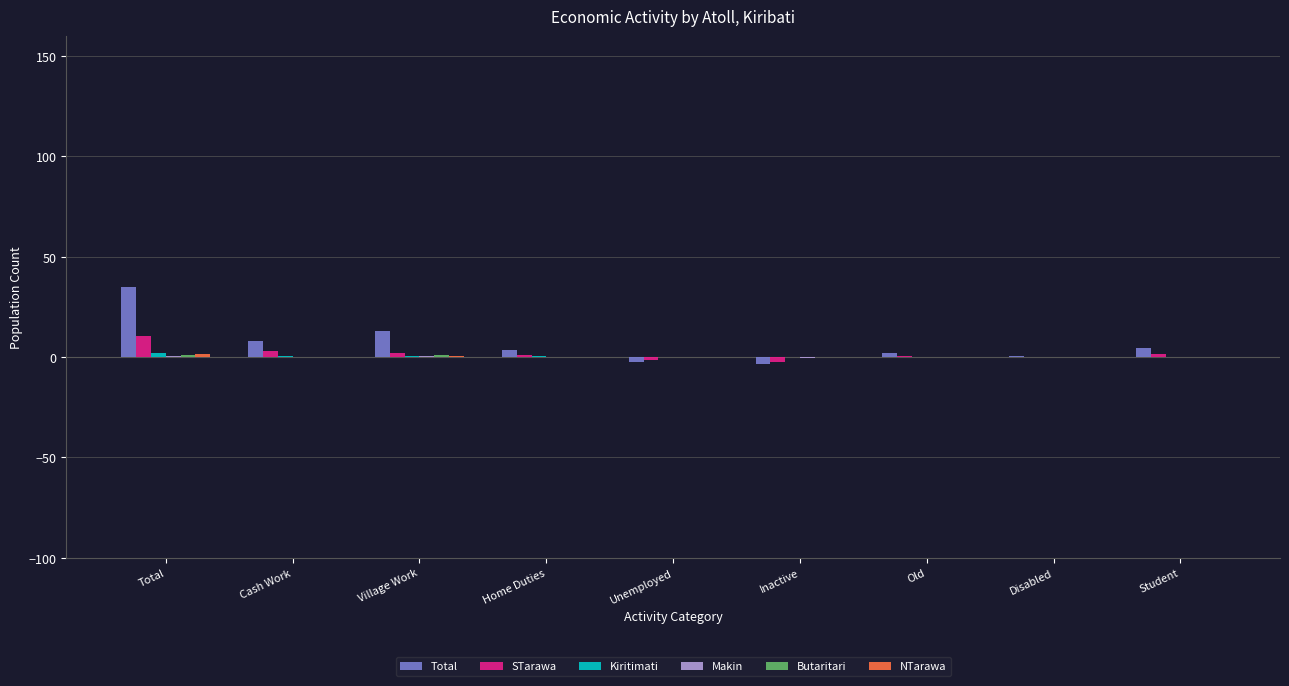

Which series changed the most between Total and Student?

Total